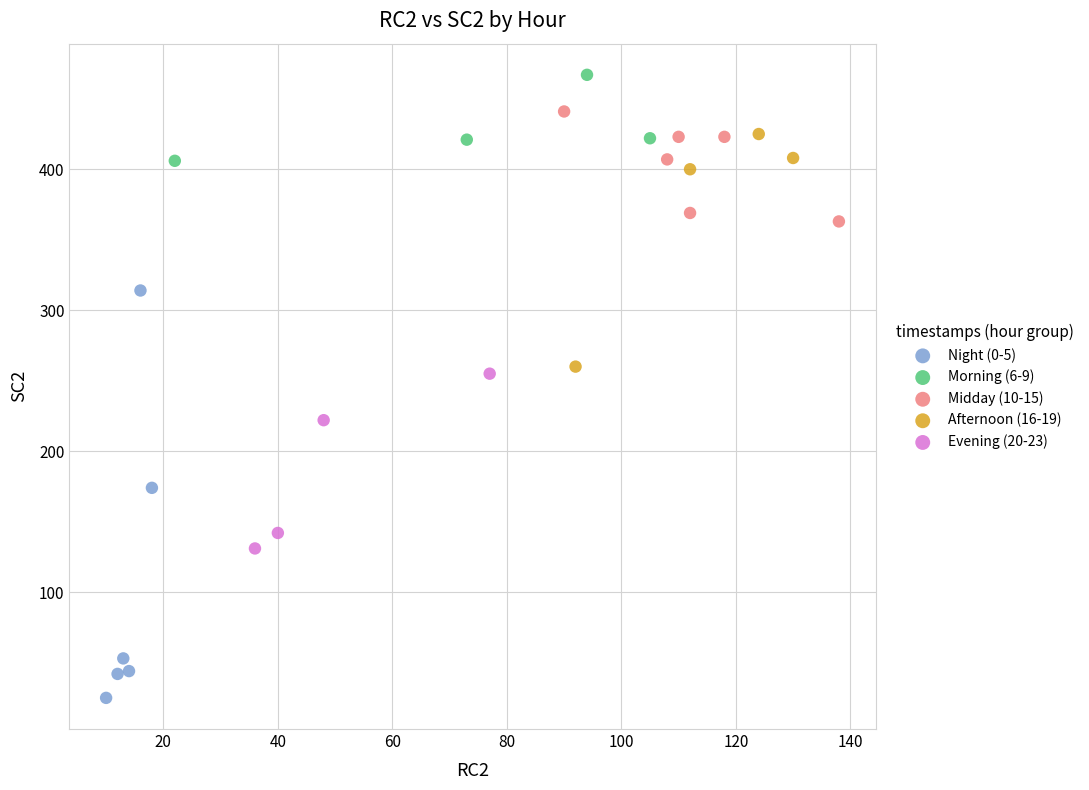

Which series has the widest spread of Y values?

Night (0-5)